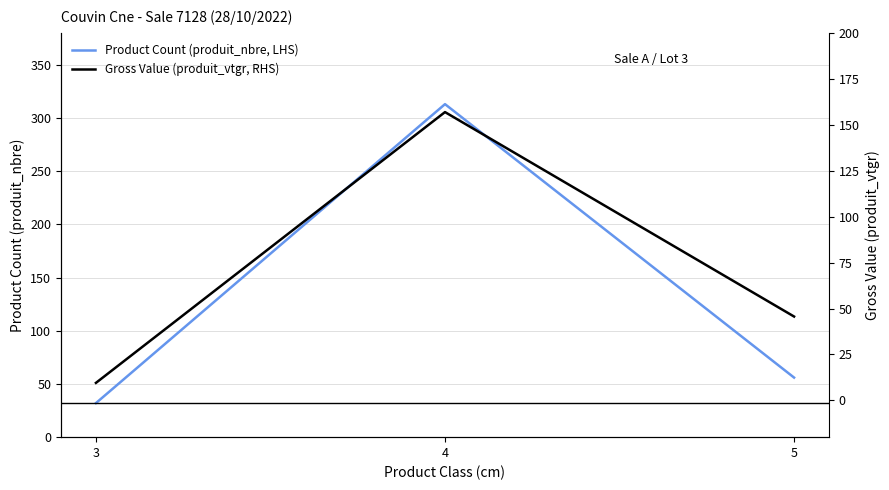

Reading left to right, list all the values displayed in this chart.

Product Count (produit_nbre, LHS): 32.0	313.0	56.0
Gross Value (produit_vtgr, RHS): 9.5	156.9	45.6